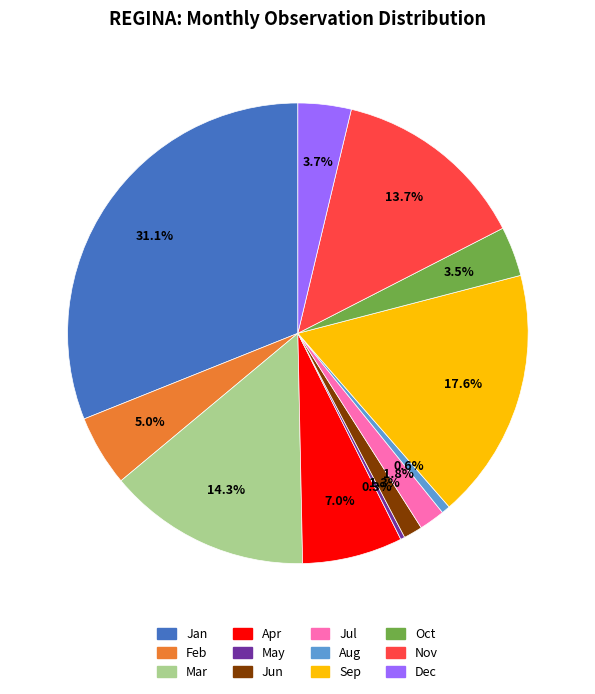

Does any single category account for the majority?

No